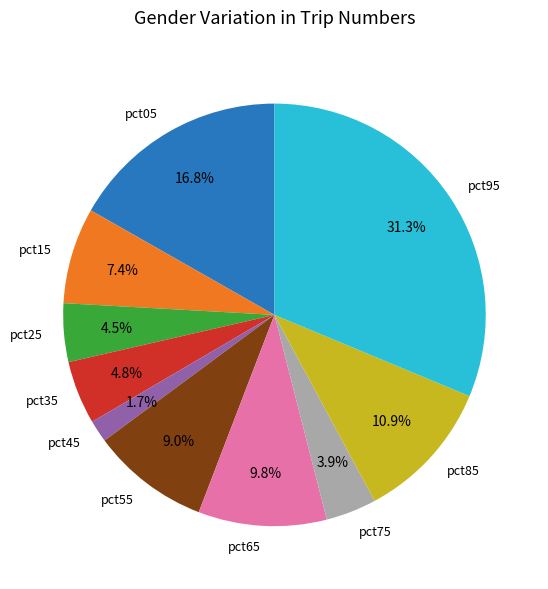

Is pct45 the majority of the pie?

No